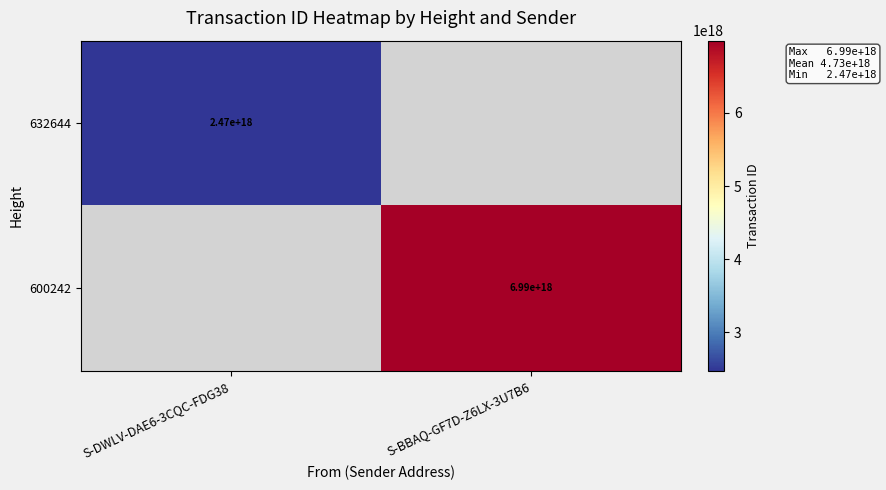

Is it true that 600242 equals 10952587255987724288 at S-BBAQ-GF7D-Z6LX-3U7B6?

False